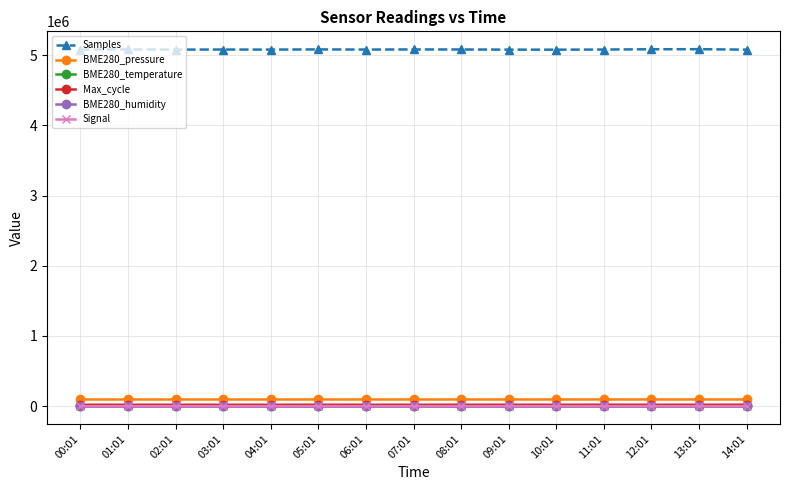

What is the maximum value shown in the chart?

5085513.0